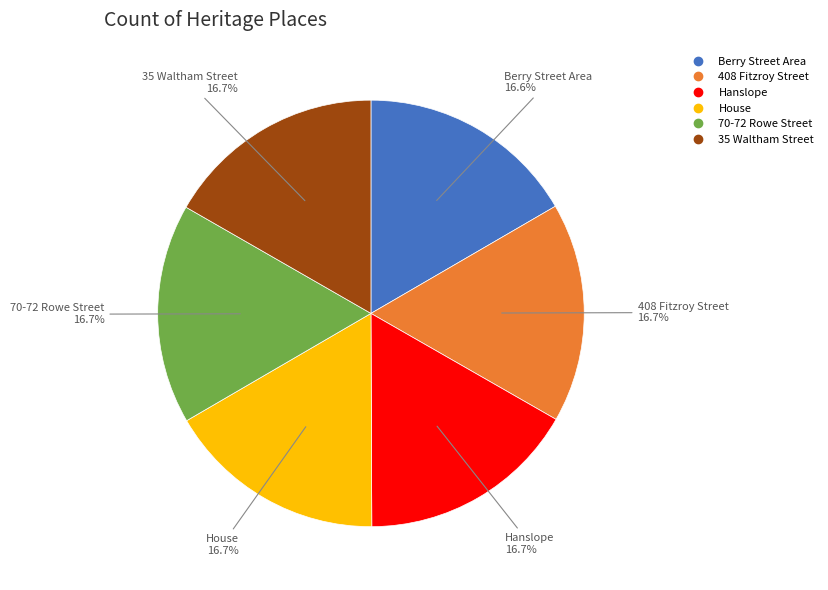

Combined, what portion of the pie is 408 Fitzroy Street and Berry Street Area?

33.3%